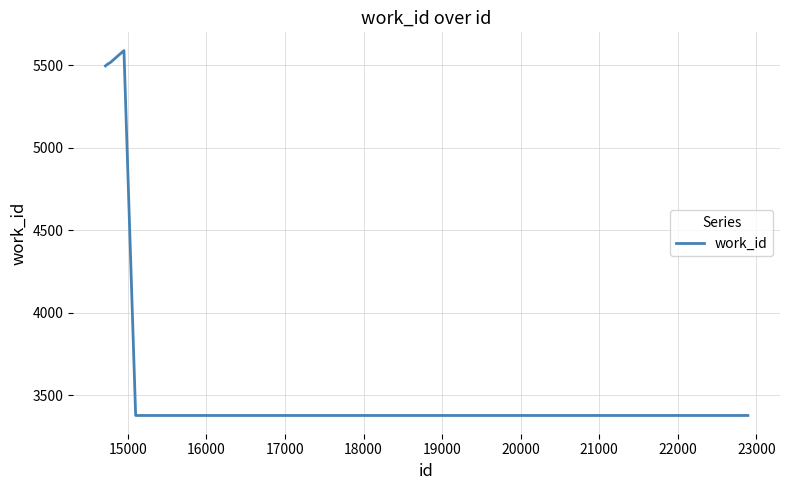

Is this an area chart (filled region under the line)?

No